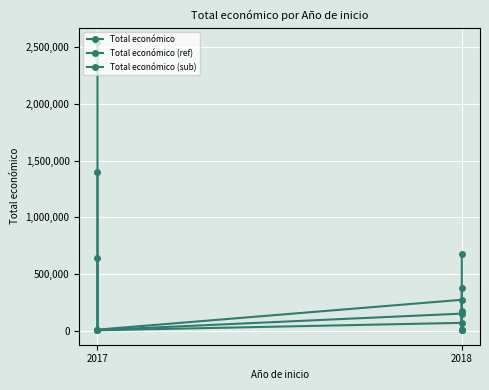

How many data points in Total económico are above 271552?

2